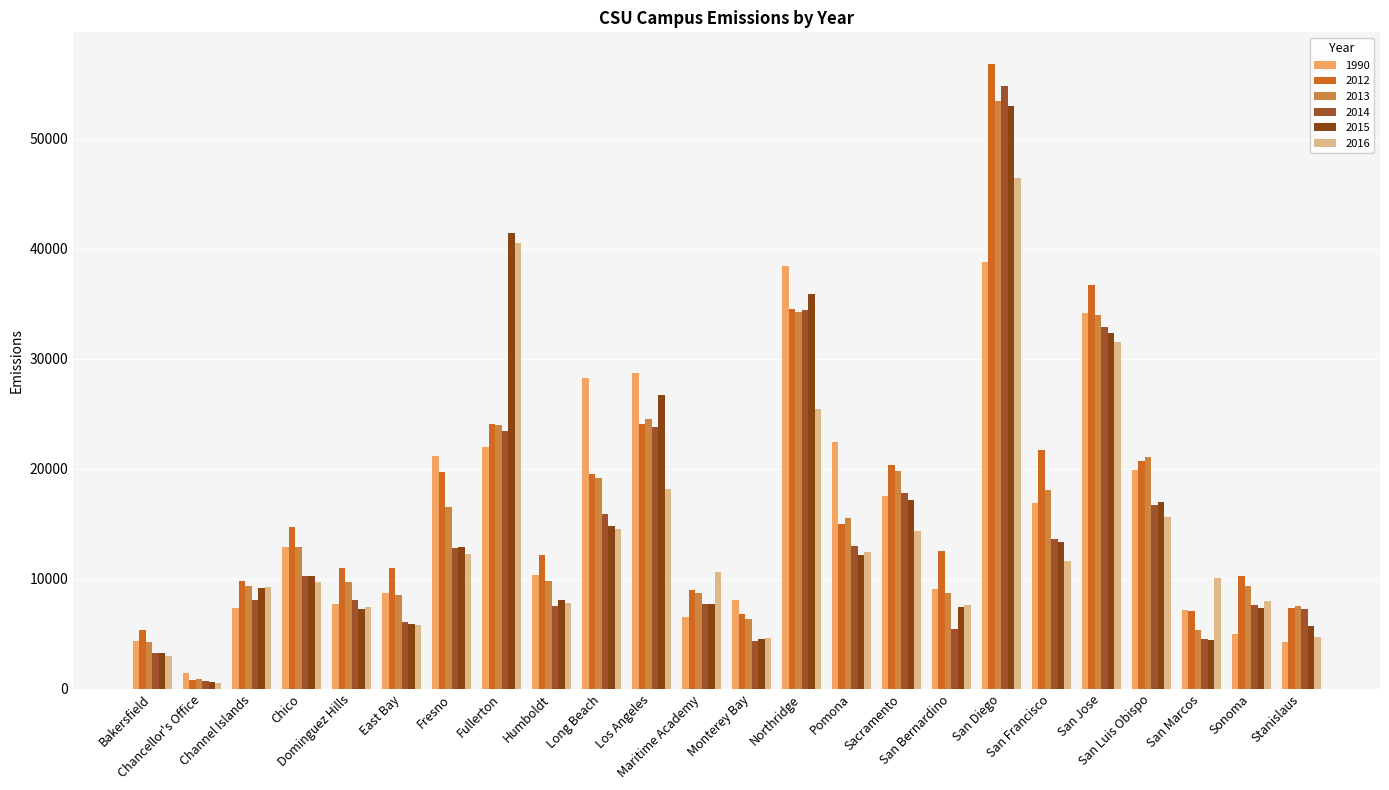

What is the difference between the maximum and minimum values in the 2013 series?

52521.3